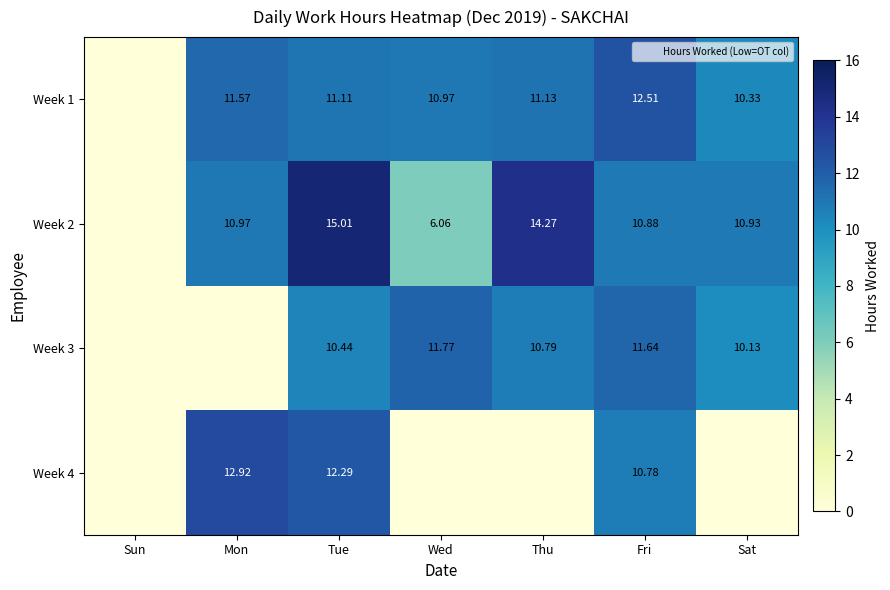

Between Tue and Thu, which series saw the biggest shift?

Week 4